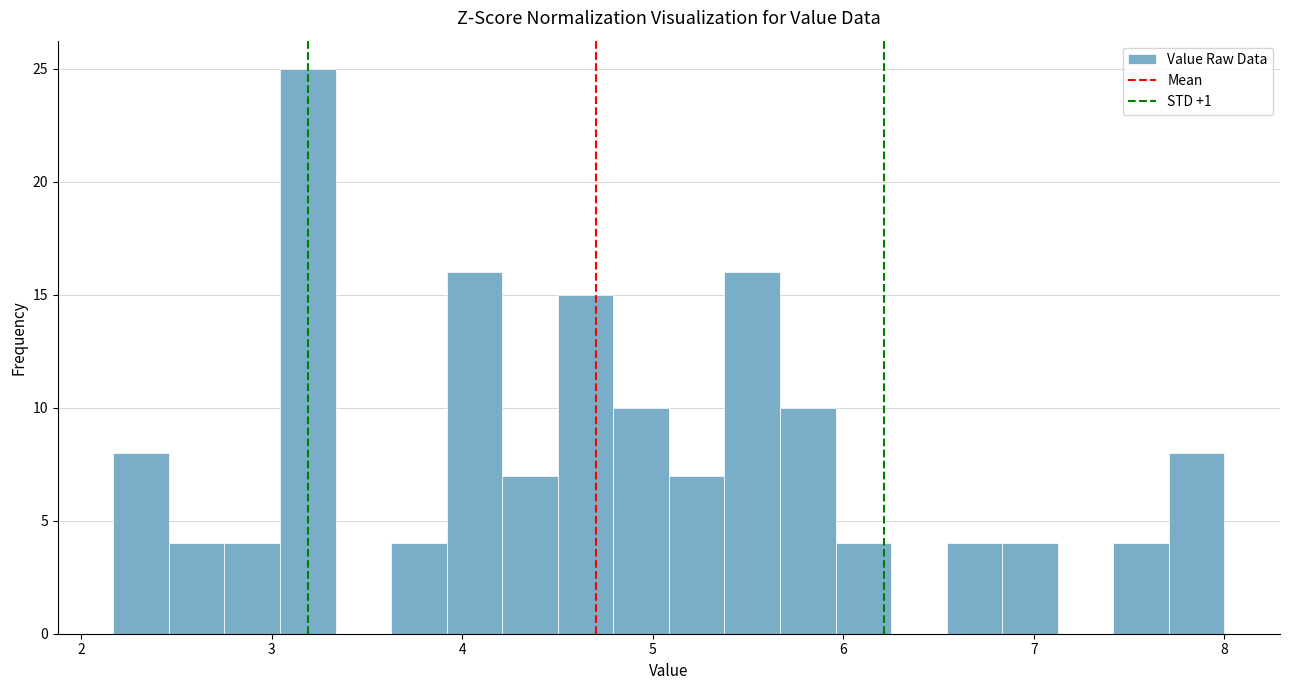

Around what value on the x-axis is the tallest bar? Give the approximate position of its centre, as read against the axis.

3.2